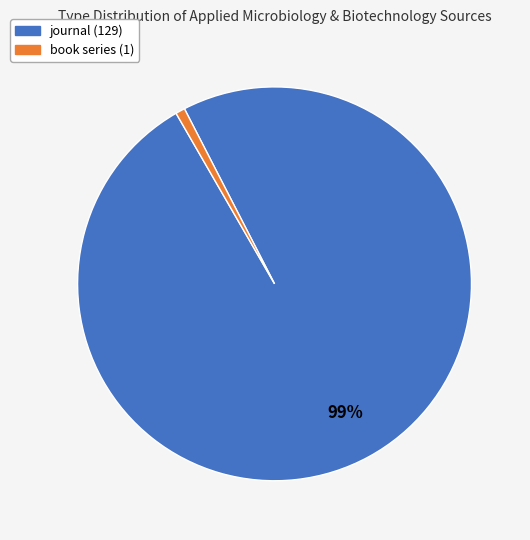

Is there any slice that represents more than half of the pie?

Yes